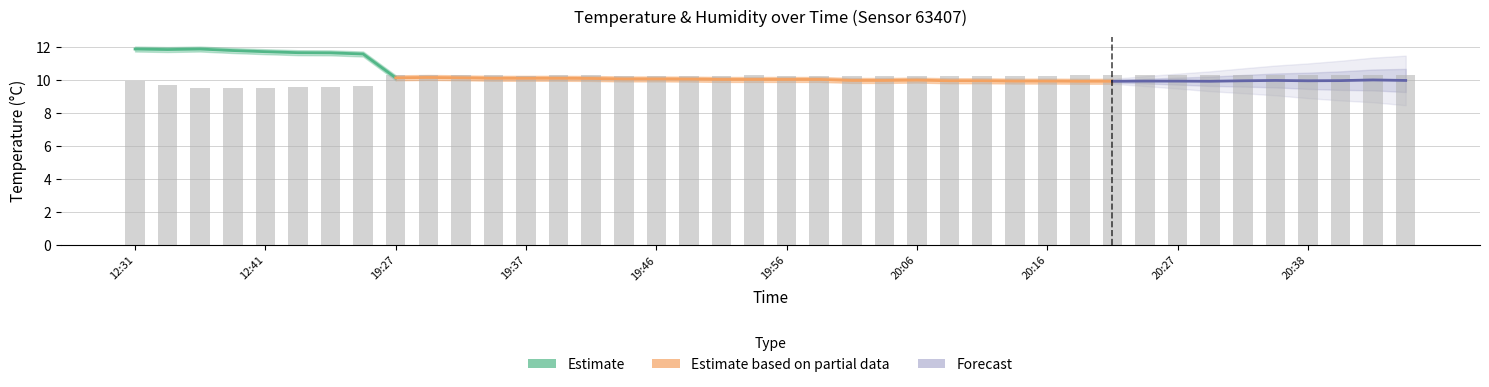

What is the value of the 10th bar from the left?

10.3